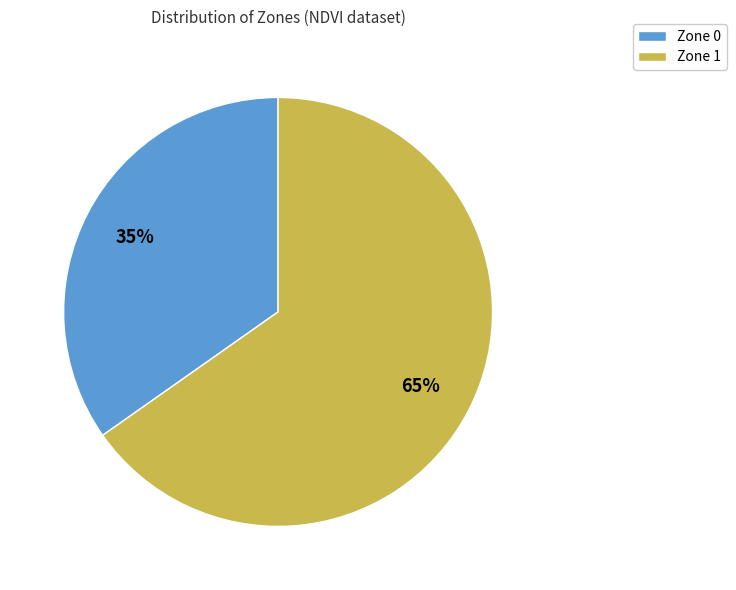

To the nearest percent, what is the average slice percentage?

50%